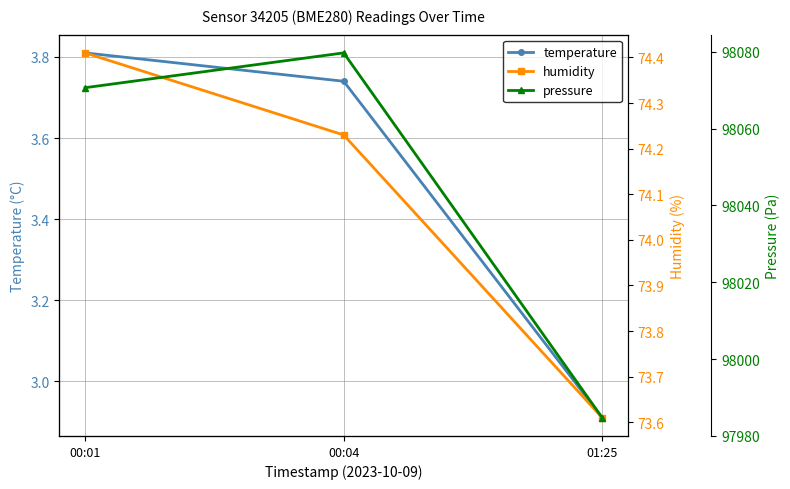

Is the value of humidity at 00:04 greater than the value of pressure at 00:04?

No